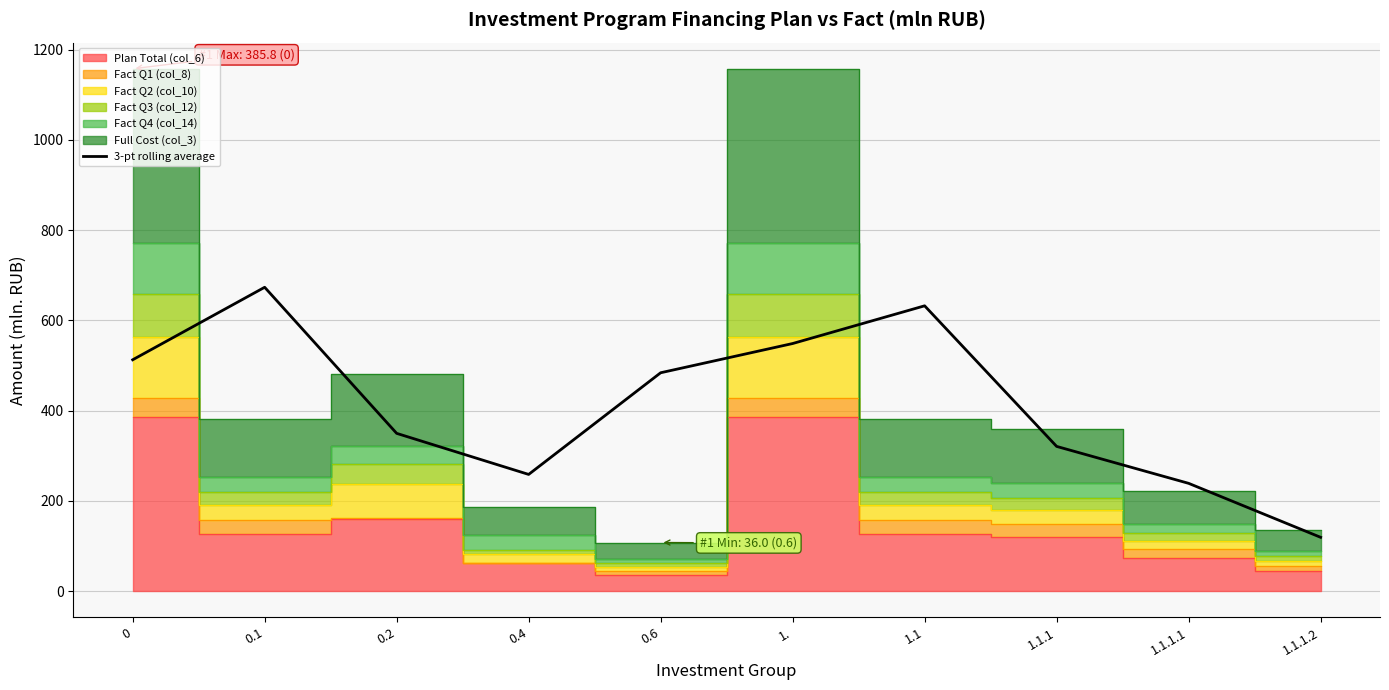

True or false: the data has more than 1 interior local peaks.

True